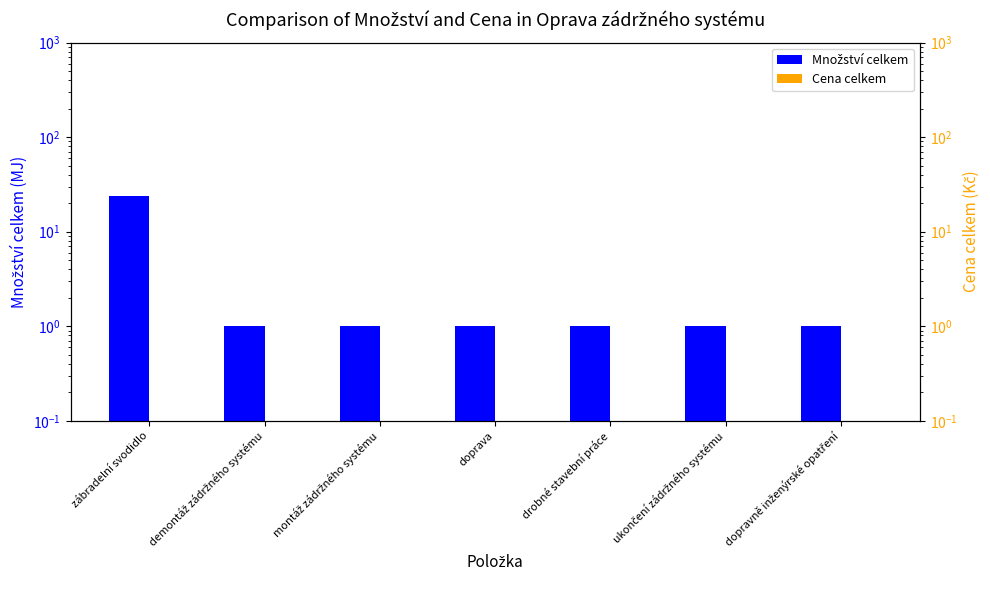

What are all the series names shown in the legend?

Množství celkem, Cena celkem